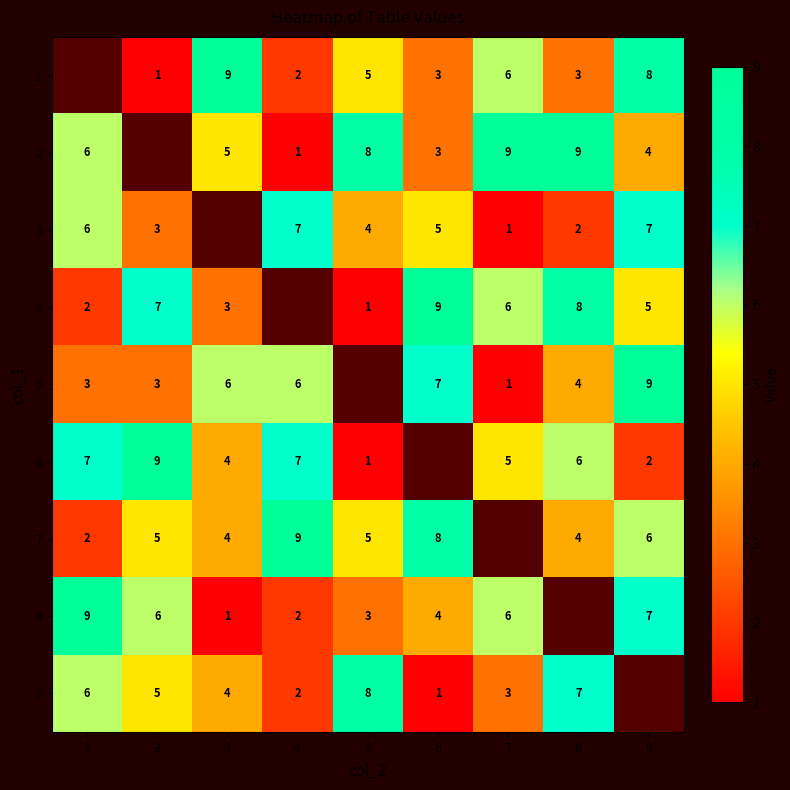

What is the minimum value shown in the chart?

1.0